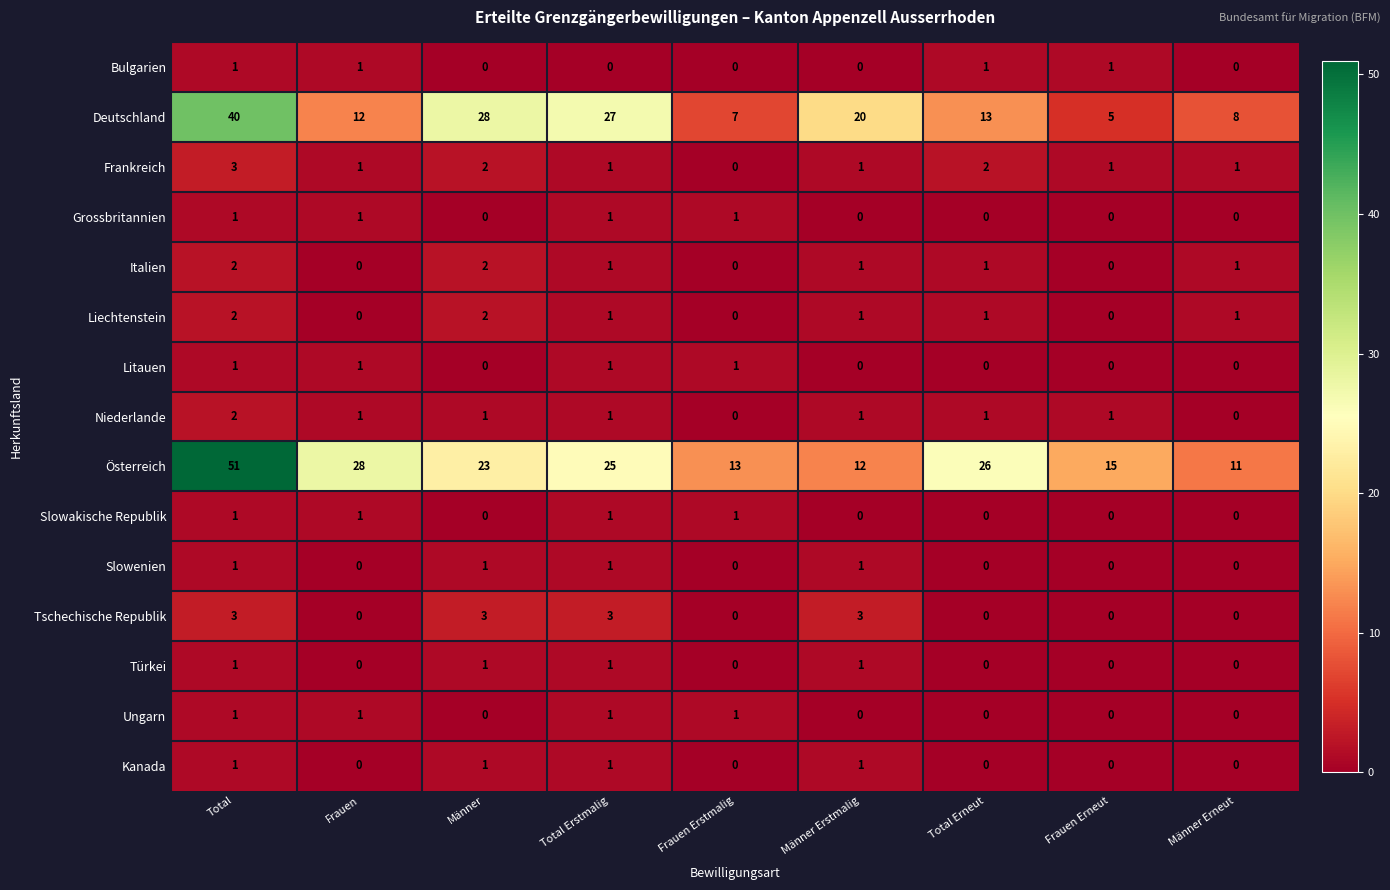

Which series changed the most between Total Erstmalig and Total Erneut?

Deutschland